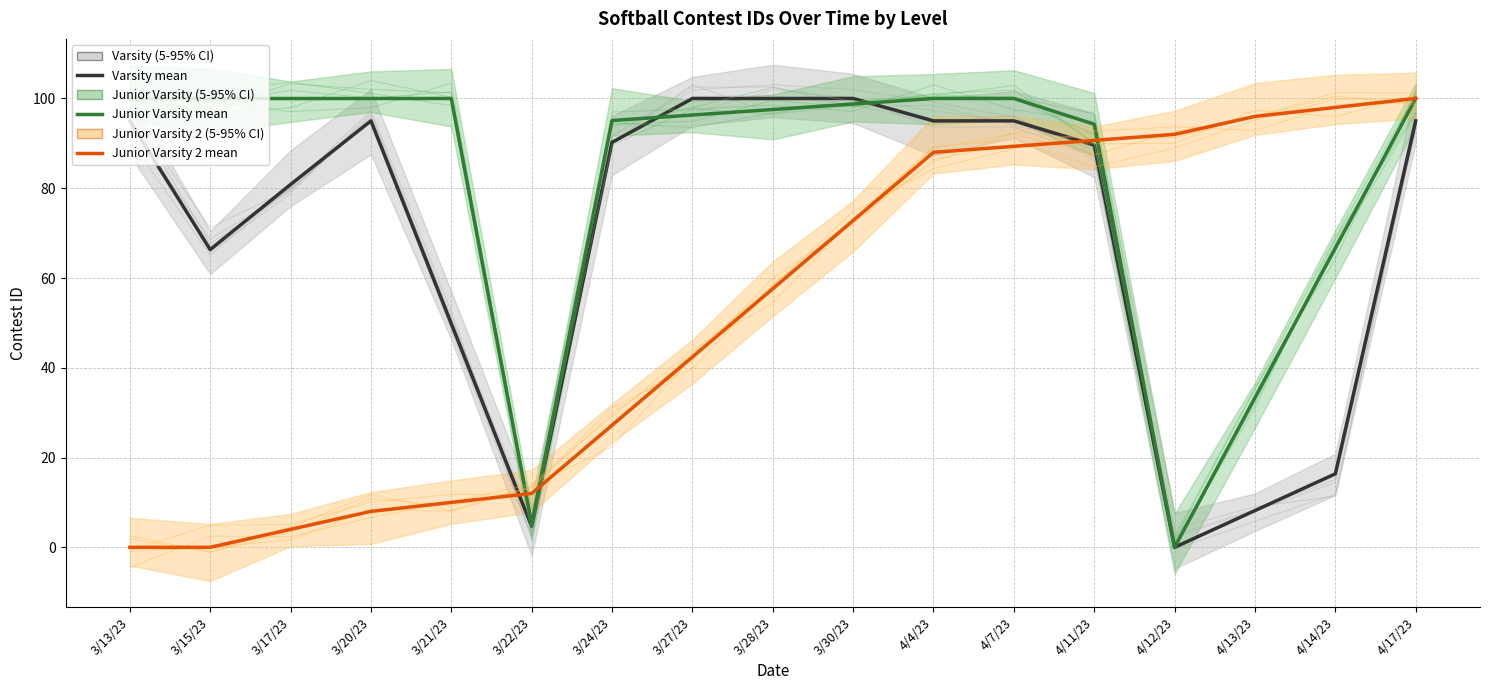

What value does the Junior Varsity 2 mean series have at 4/17/23?

100.0